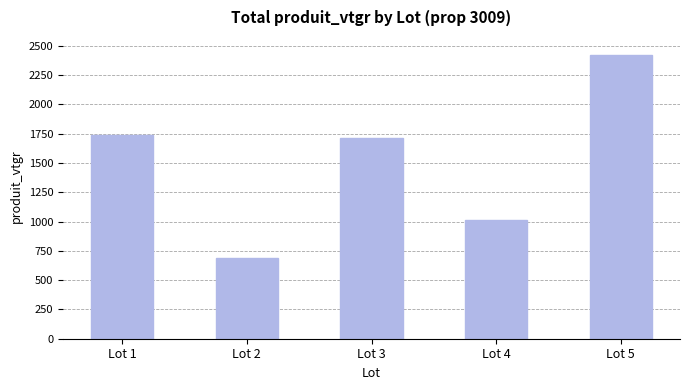

How many data points are less than 1715?

2